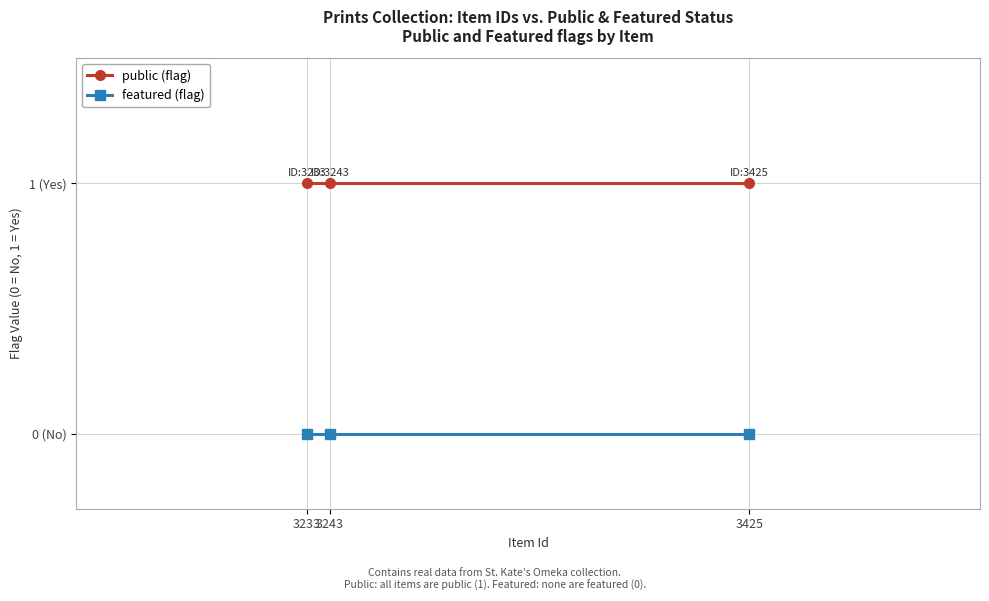

Which series has the largest total across all categories?

public (flag)